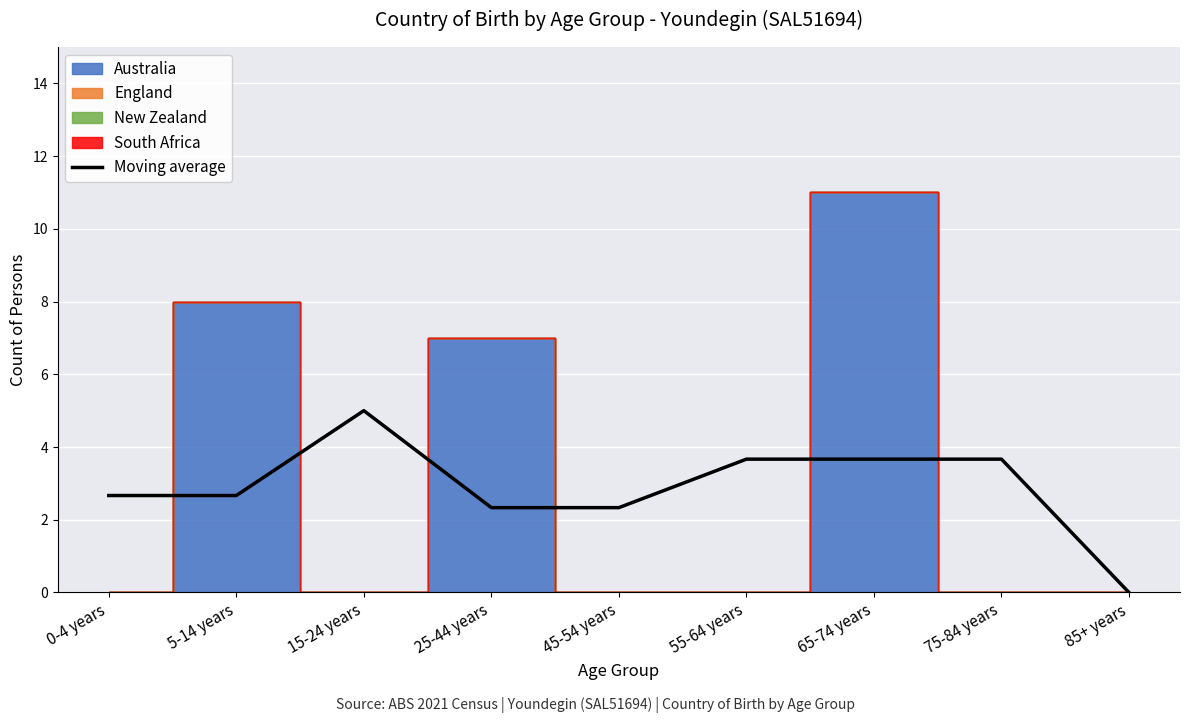

Which label corresponds to the smallest value in the chart?

85+ years